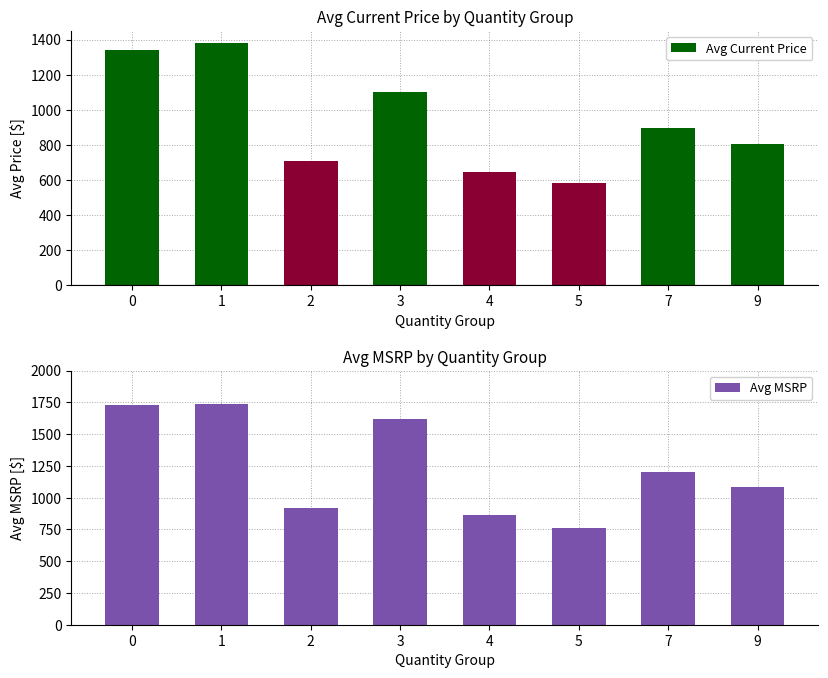

At 7, list the series in order from largest to smallest.

Avg MSRP, Avg Current Price